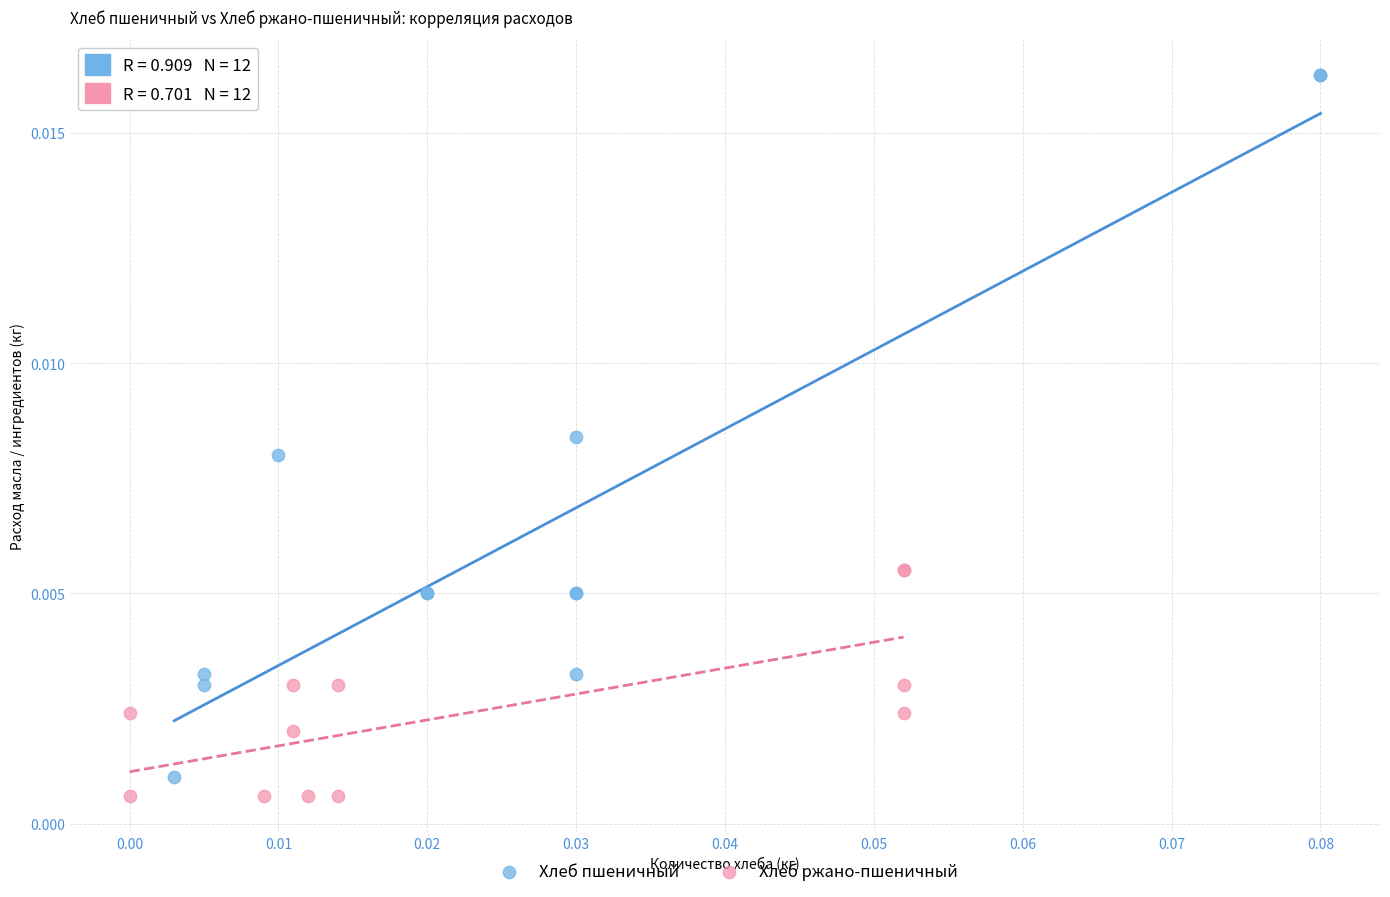

Which series reaches the maximum Y coordinate?

Хлеб пшеничный